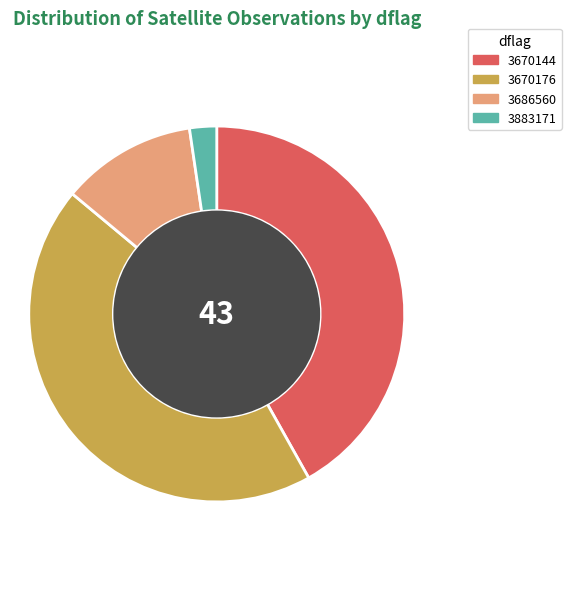

Approximately how many times larger is the value at 3670144 compared to 3686560?

3.6